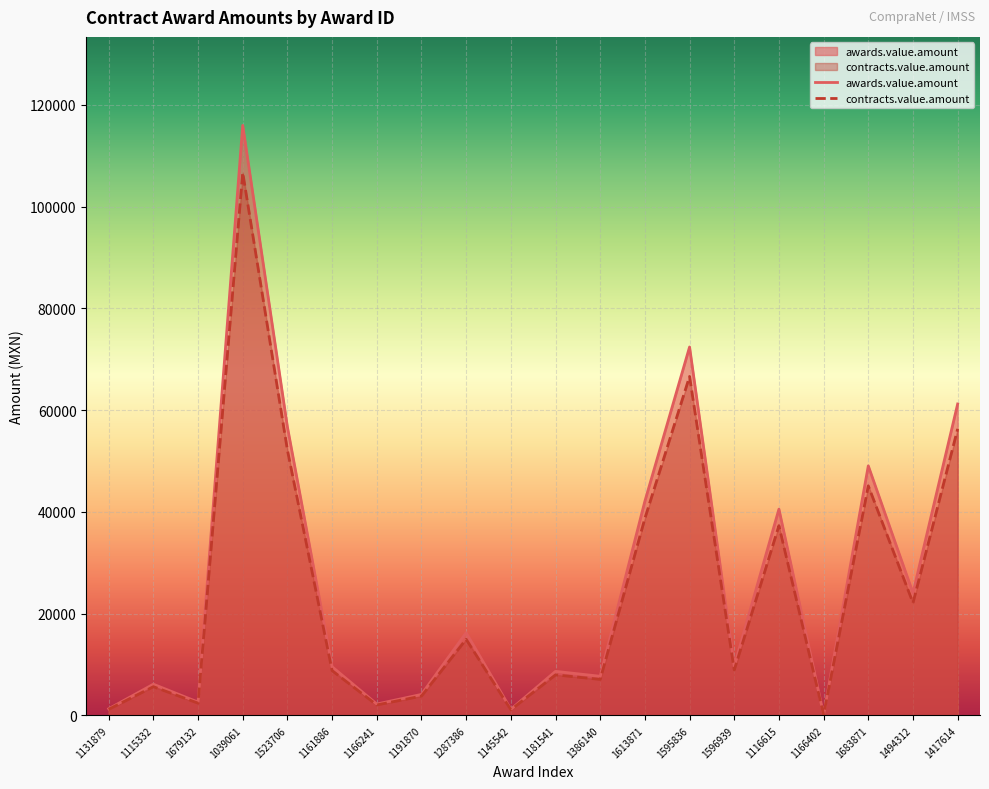

Which series has the largest total across all categories?

awards.value.amount